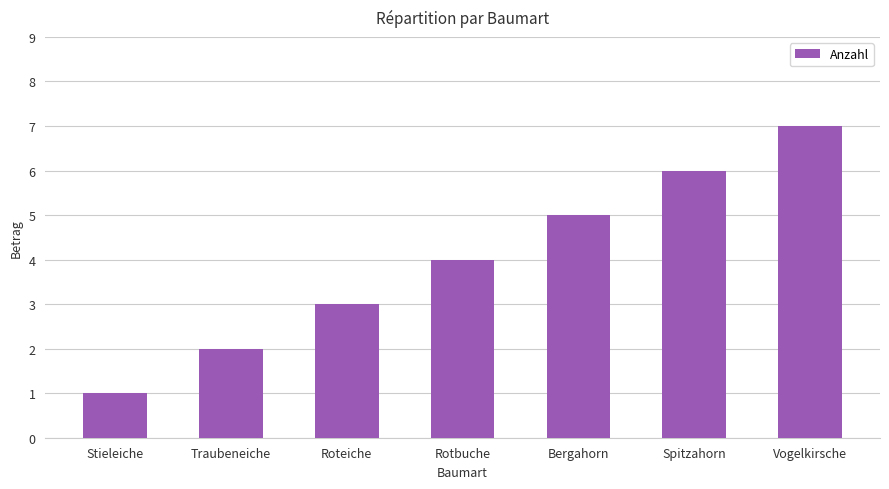

Rank the categories by value from lowest to highest.

Stieleiche, Traubeneiche, Roteiche, Rotbuche, Bergahorn, Spitzahorn, Vogelkirsche